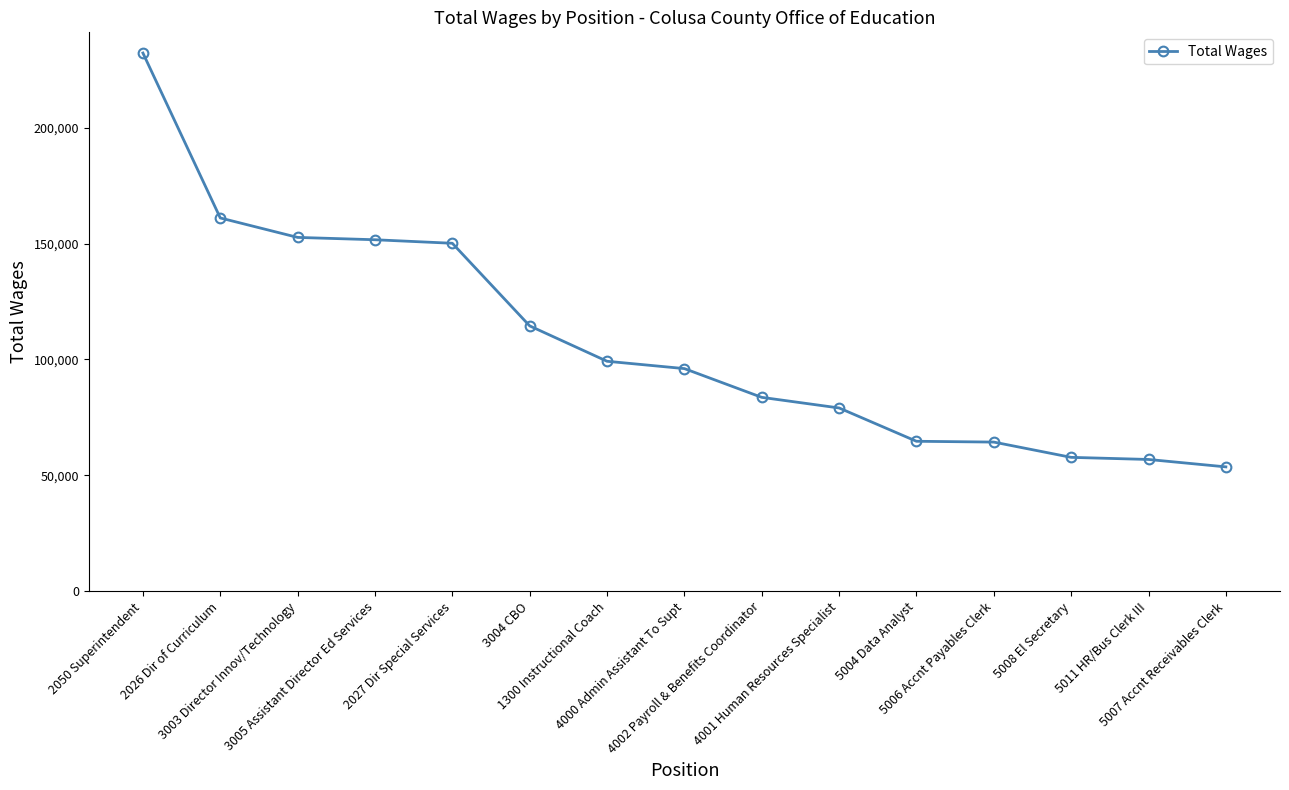

What is the greatest value displayed?

232307